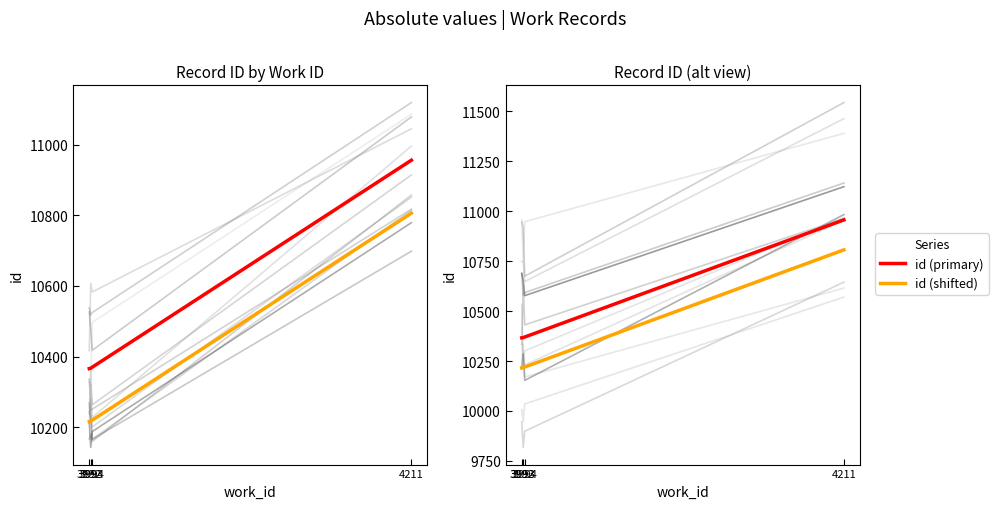

Where does the id (primary) series first go above 10370?

4211